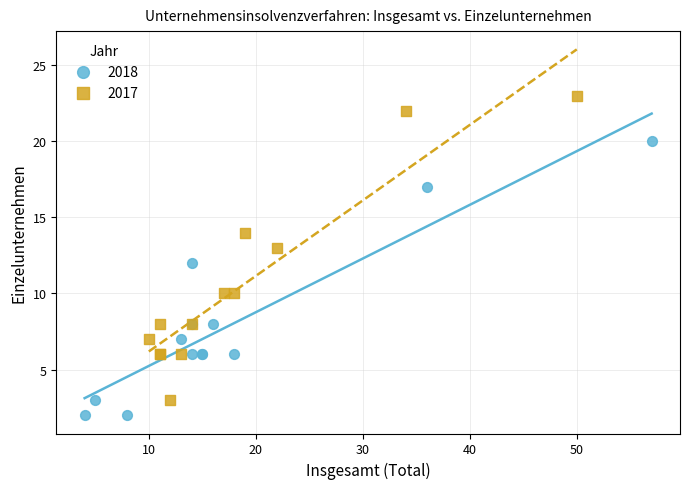

Which series contains the highest Y value?

2017